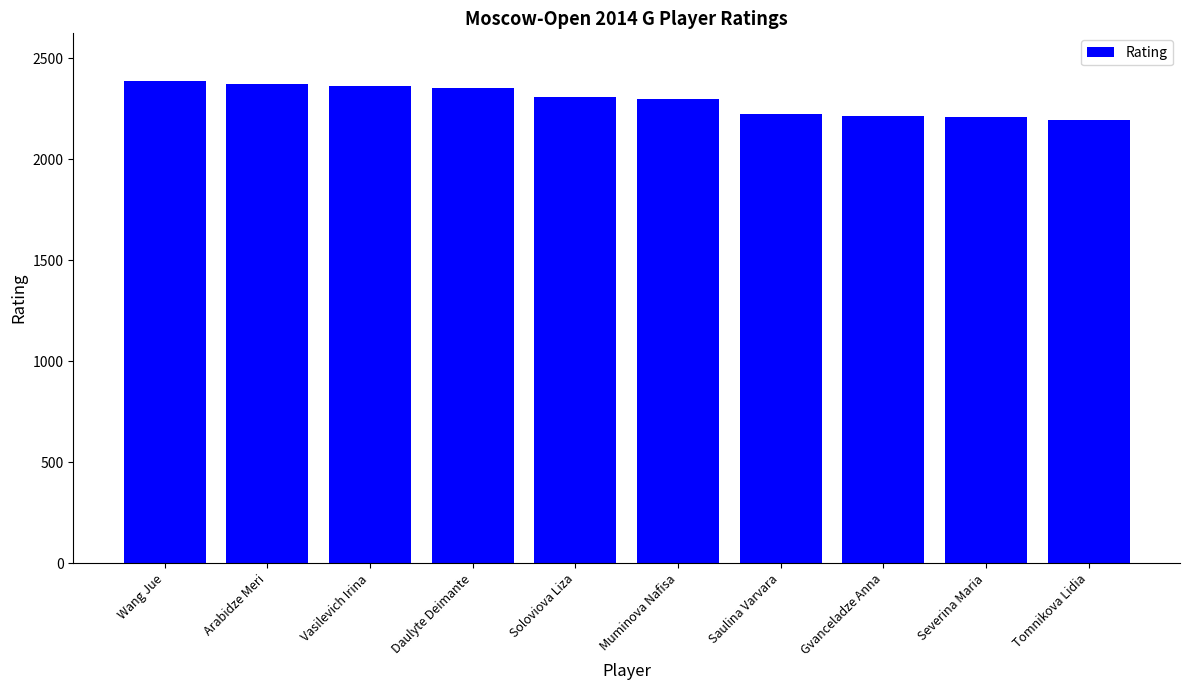

What is the label of the 10th bar from the left?

Tomnikova Lidia